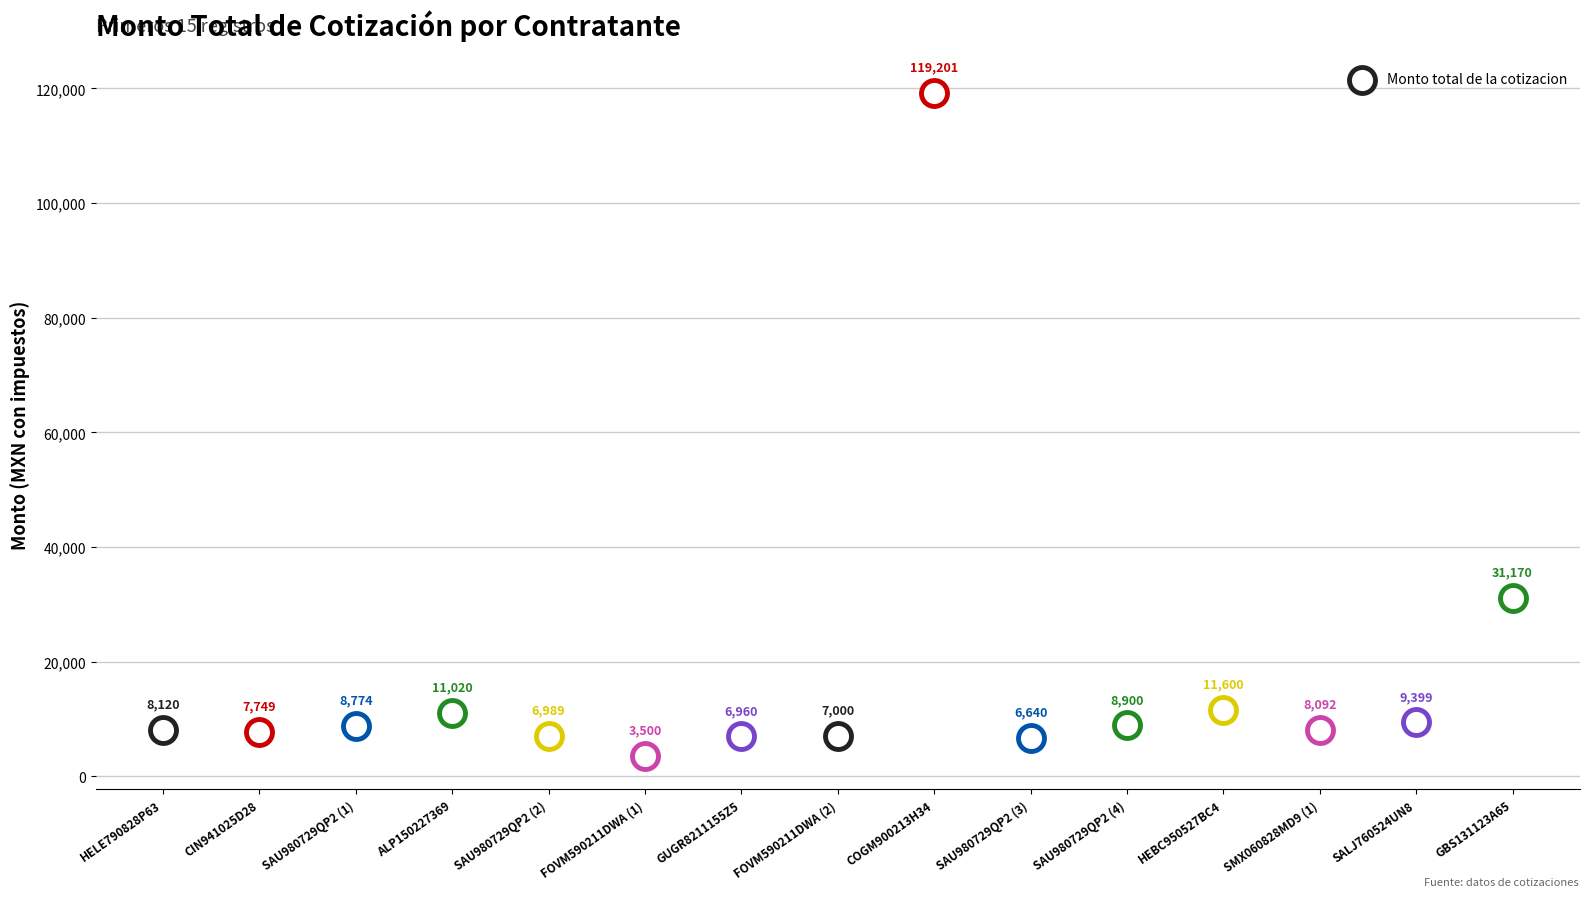

What is the change in value from FOVM590211DWA (2) to SAU980729QP2 (3)?

-360.0